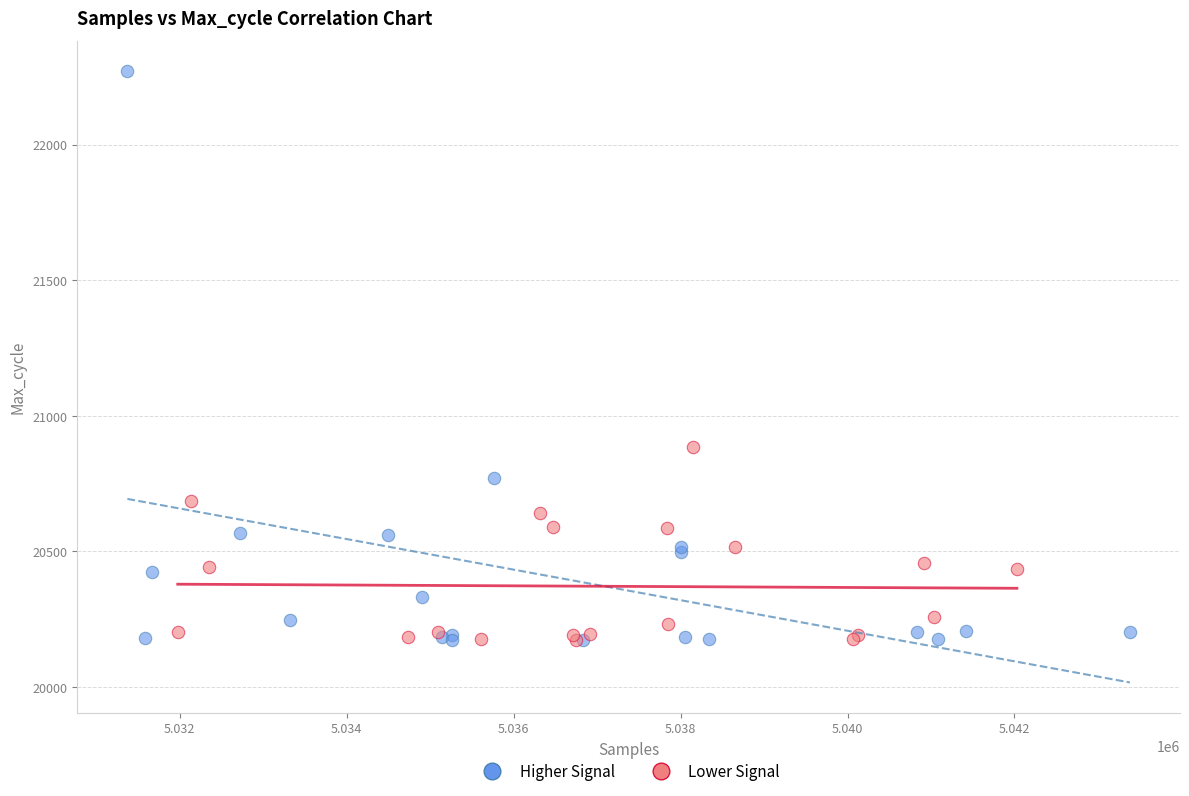

What are all the series names shown in the legend?

Higher Signal, Lower Signal